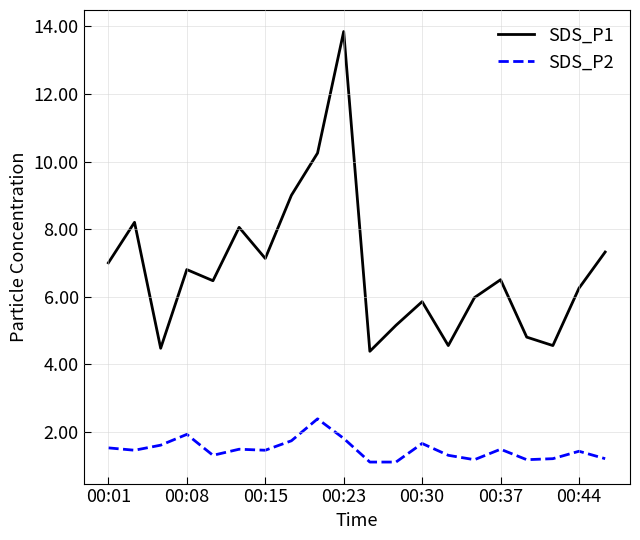

Which series has the largest total across all categories?

SDS_P1